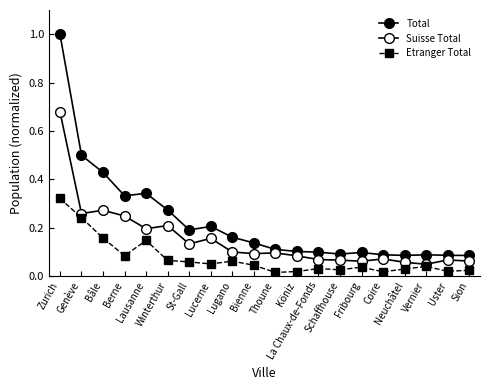

Reading left to right, transcribe all the data shown in this chart.

Total: 1.0	0.5	0.4	0.3	0.3	0.3	0.2	0.2	0.2	0.1	0.1	0.1	0.1	0.1	0.1	0.1	0.1	0.1	0.1	0.1
Suisse Total: 0.7	0.3	0.3	0.2	0.2	0.2	0.1	0.2	0.1	0.1	0.1	0.1	0.1	0.1	0.1	0.1	0.1	0.0	0.1	0.1
Etranger Total: 0.3	0.2	0.2	0.1	0.1	0.1	0.1	0.0	0.1	0.0	0.0	0.0	0.0	0.0	0.0	0.0	0.0	0.0	0.0	0.0